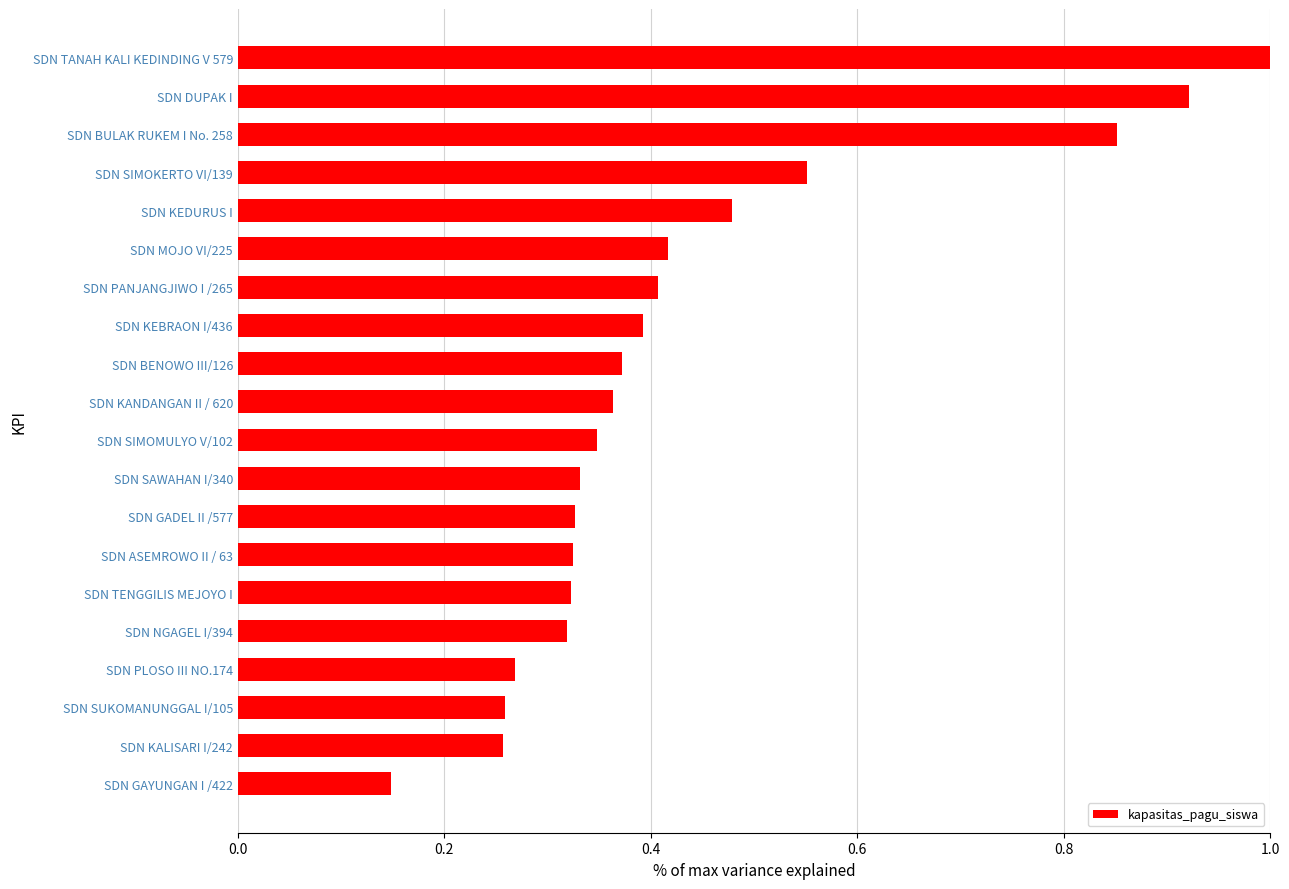

What is the label of the 4th bar from the bottom?

SDN PLOSO III NO.174